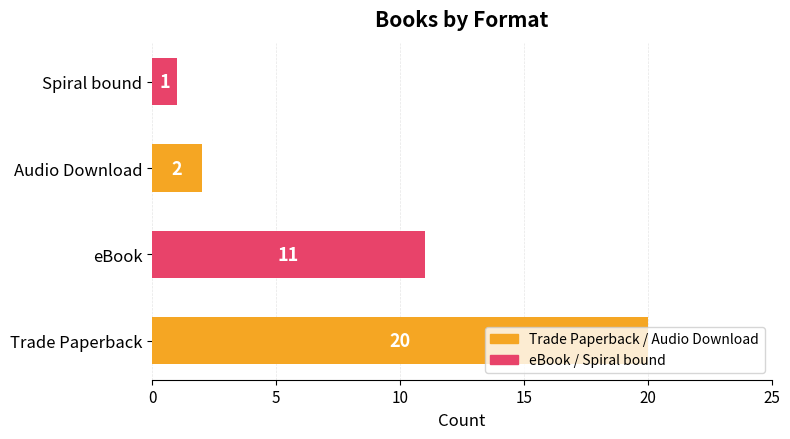

Rank the categories by value from highest to lowest.

Trade Paperback, eBook, Audio Download, Spiral bound